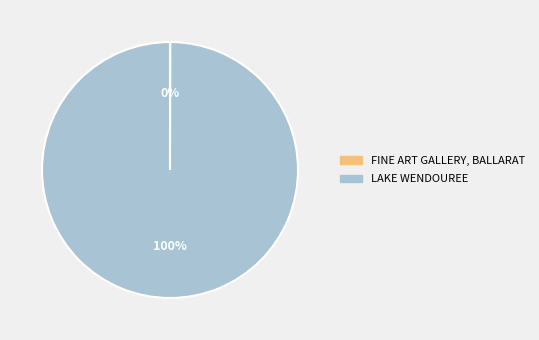

What is the majority slice?

LAKE WENDOUREE